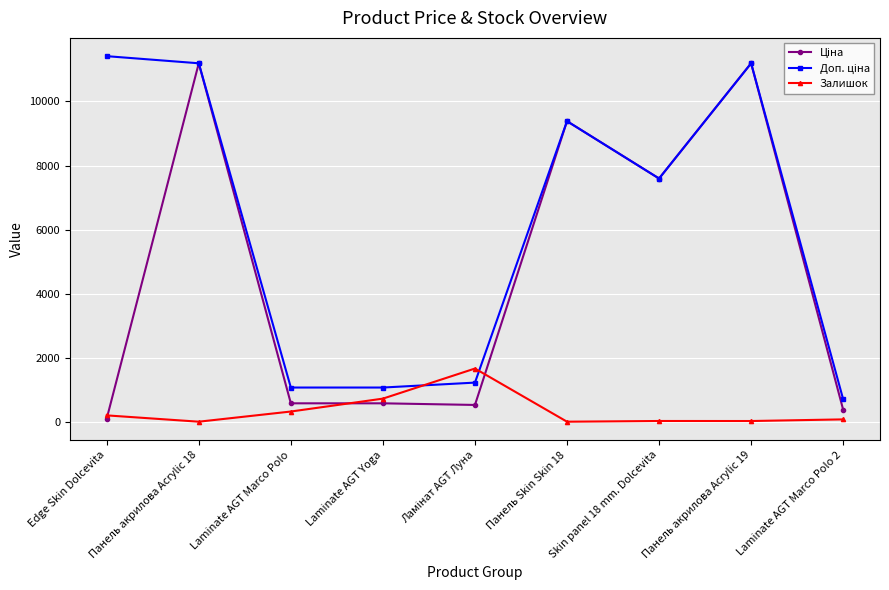

What is the label of the 8th point from the right?

Панель акрилова Acrylic 18